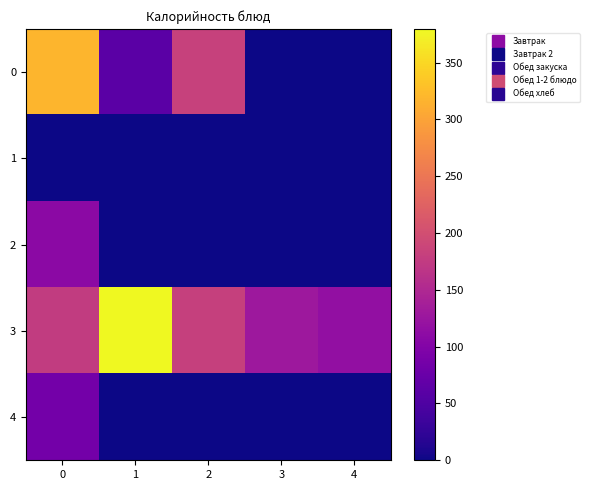

Between 1 and 2, which is larger?

2